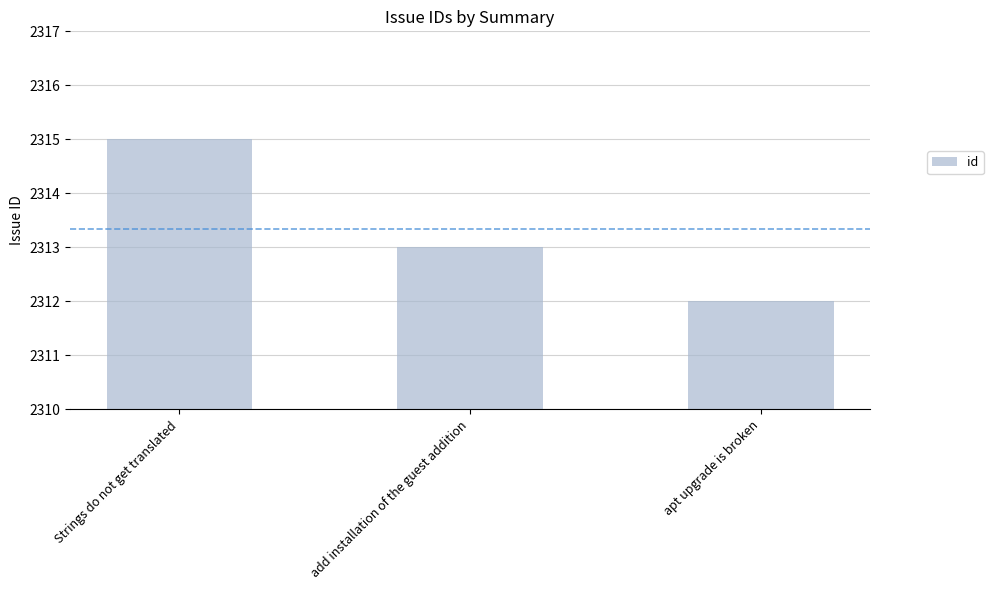

Does the chart contain stacked bars?

No